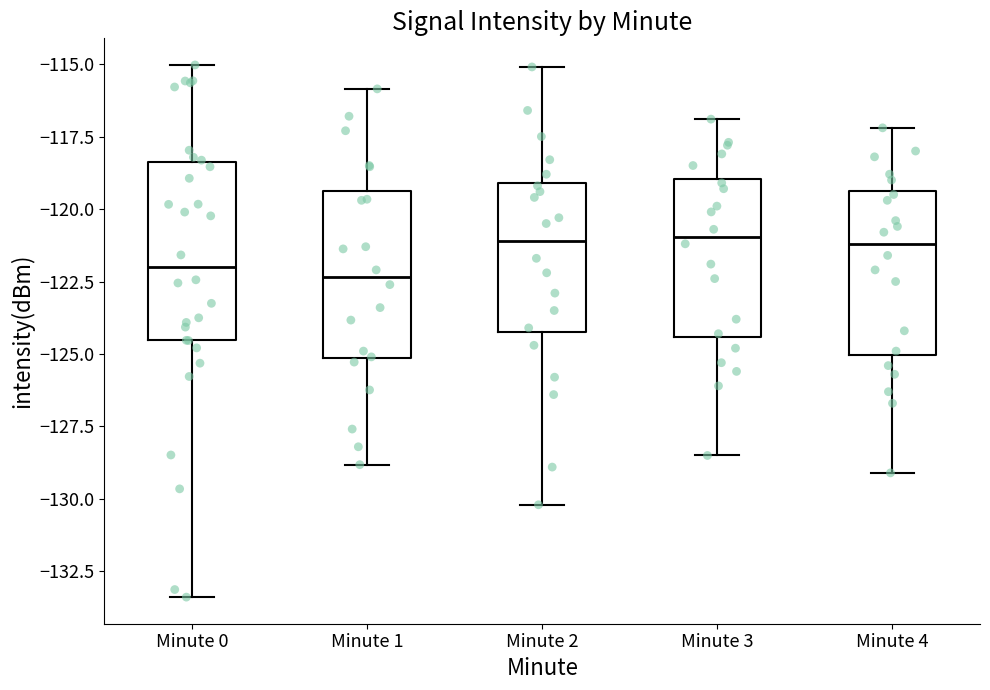

Where does the median line of the box for Minute 4 sit on the y-axis? The values are not printed on the chart, so give them approximately, as read against the axis.

-121.0